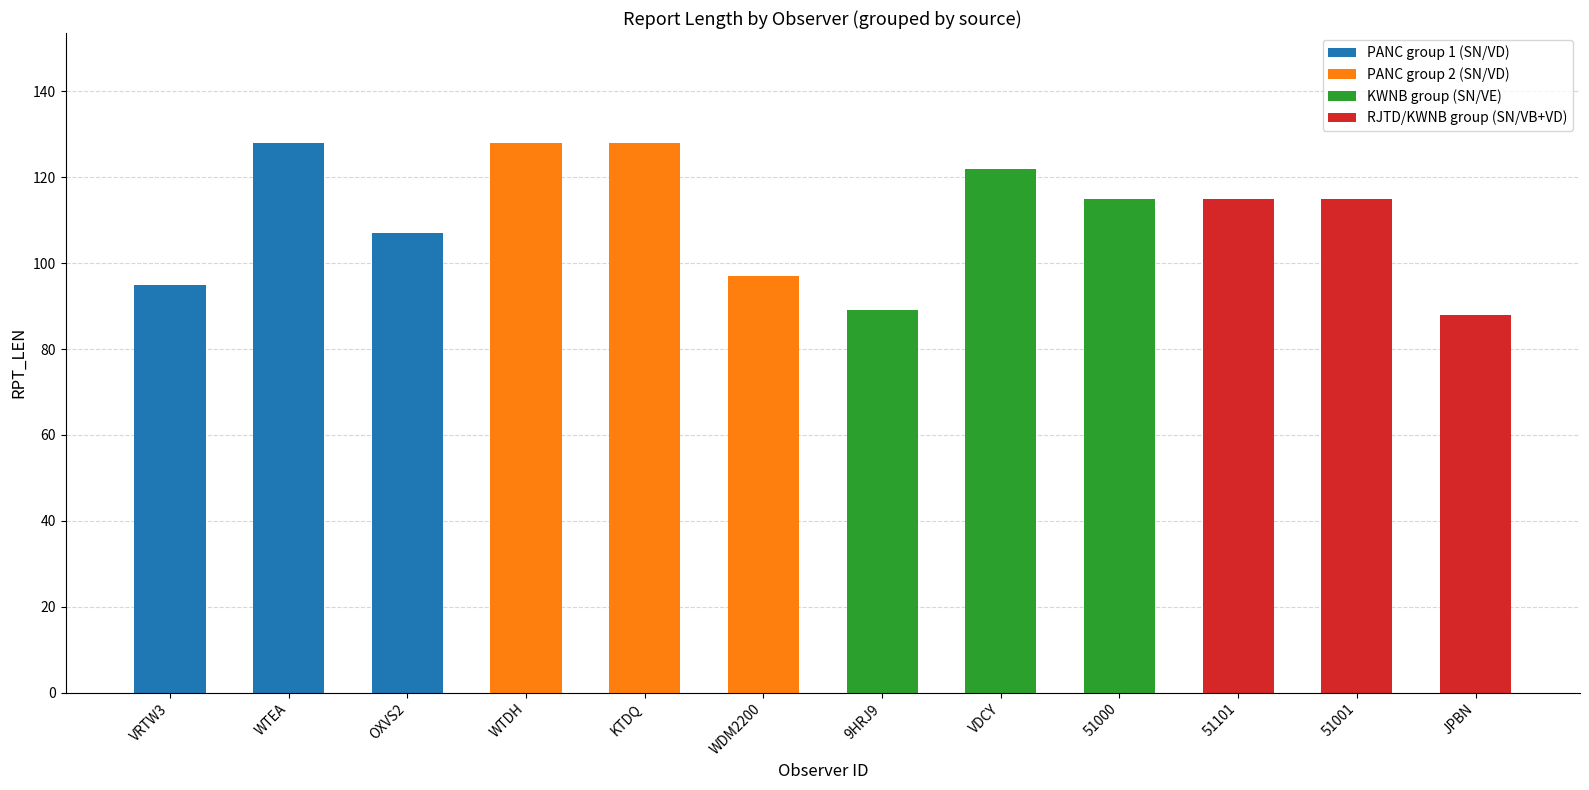

At which label is the value closest to 108?

OXVS2